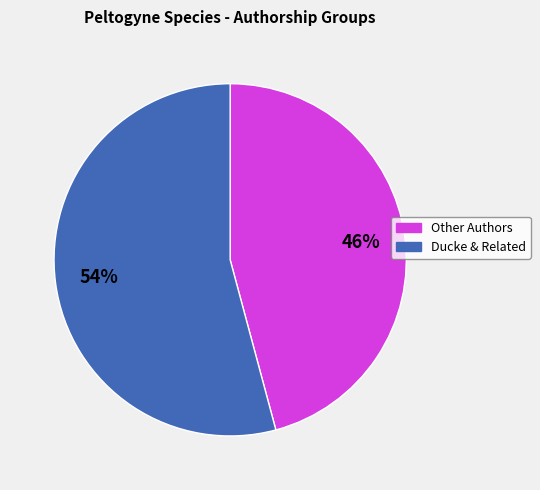

To the nearest percent, what is the difference between the largest and smallest slice percentages?

8%